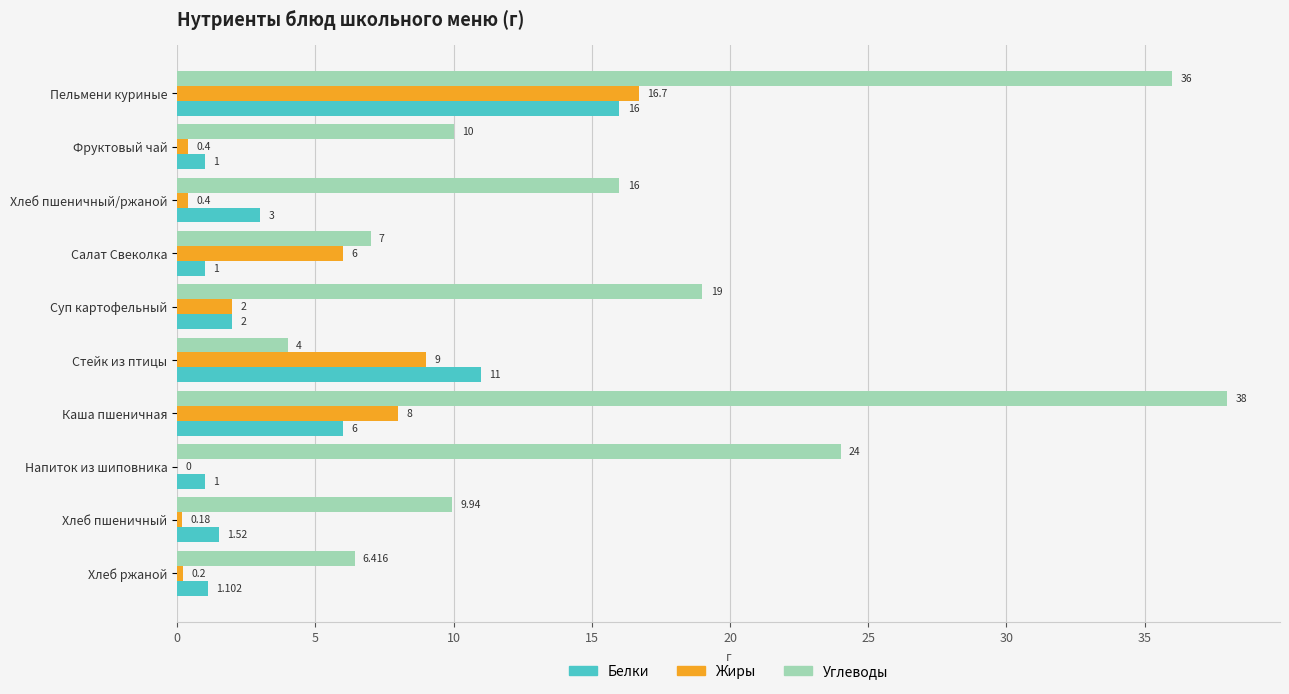

What is the sum of all Белки values?

43.6